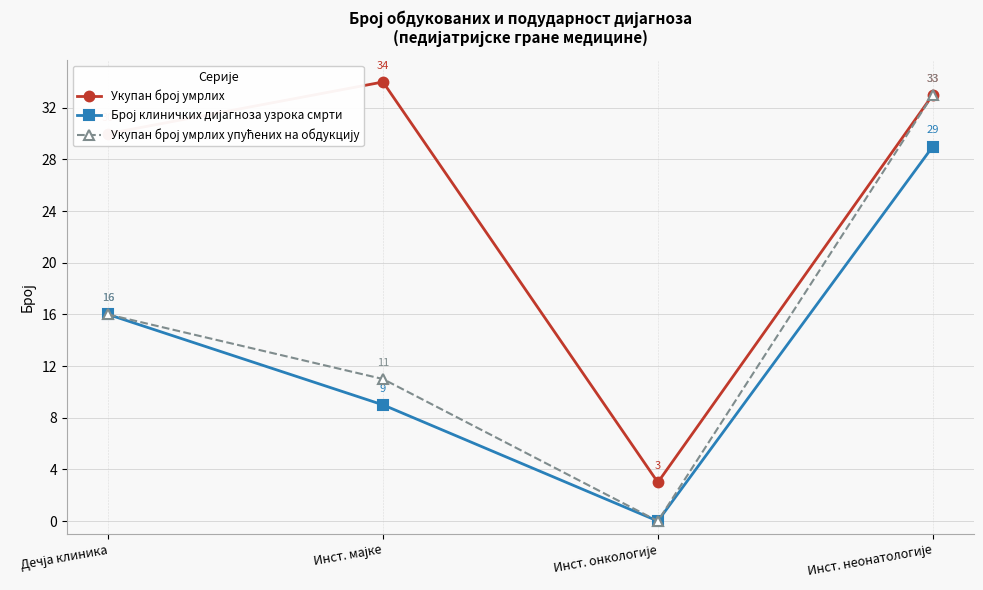

Count the number of categories in the chart.

4